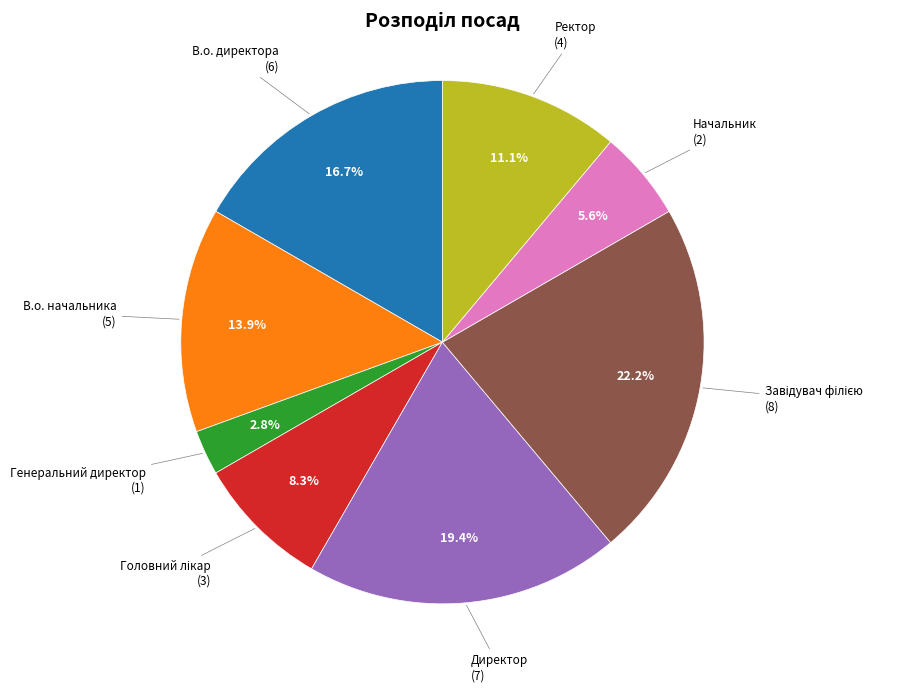

Count the number of slices in the pie.

8